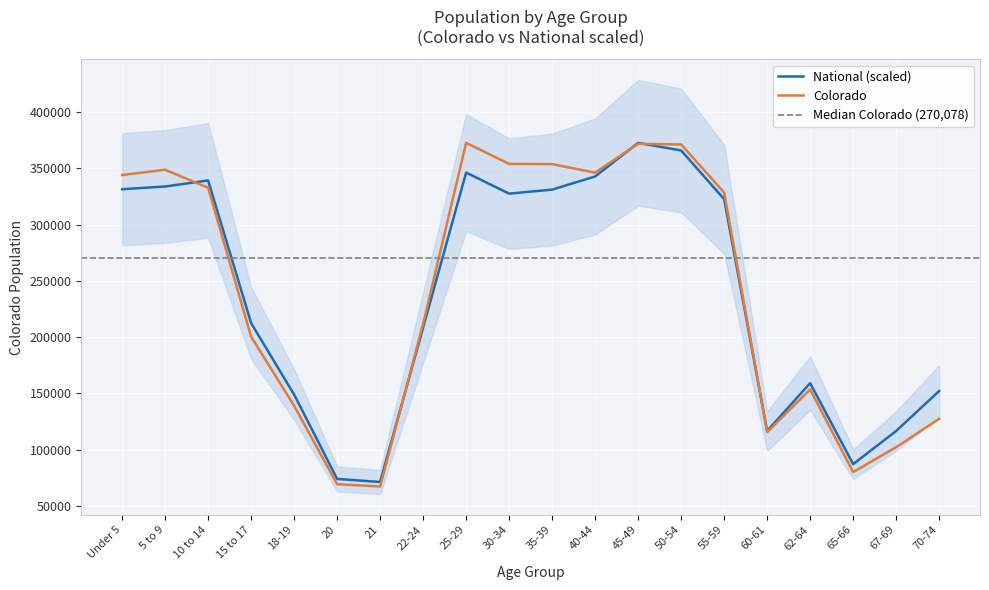

What is the sum of all National values?

4759619.1